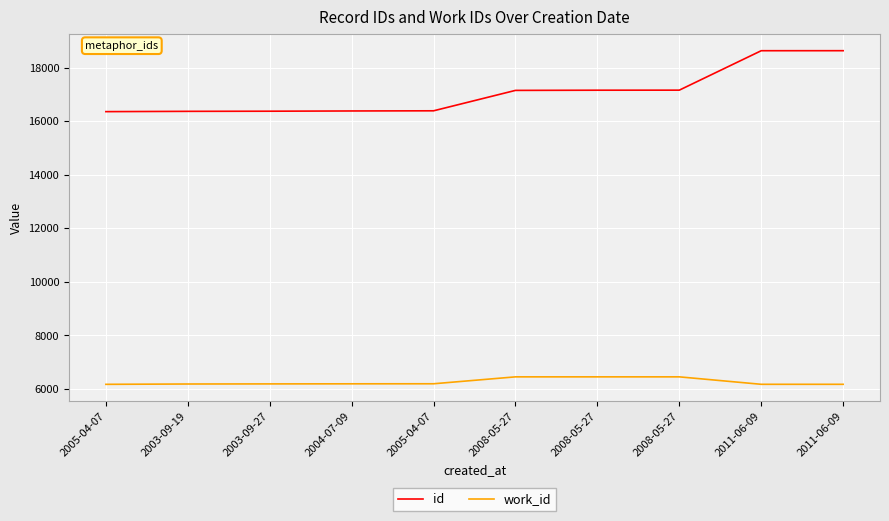

Is the value of id at 2008-05-27 greater than the value of work_id at 2011-06-09?

Yes